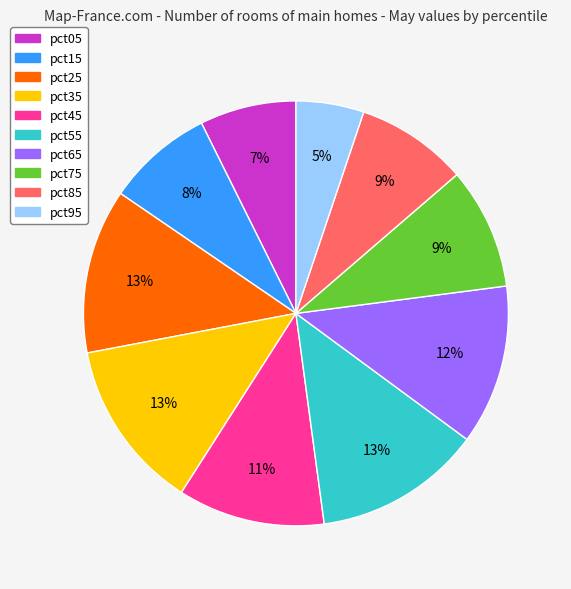

To the nearest percent, what is the difference between the largest and smallest slice percentages?

8%